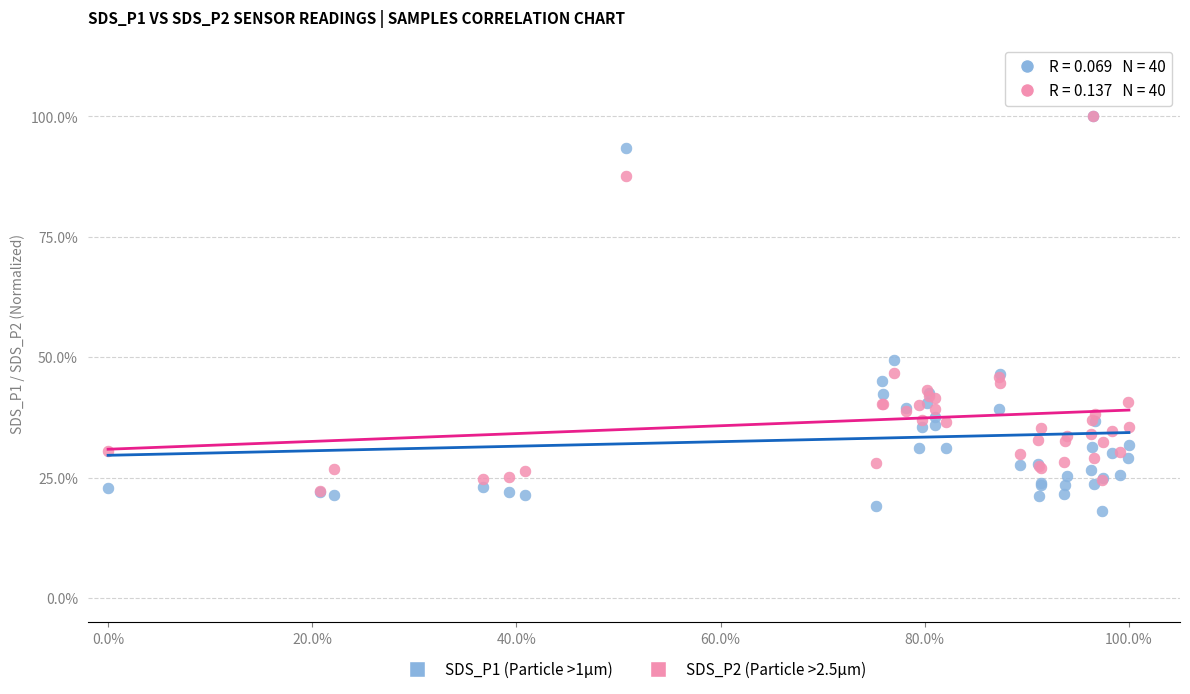

Which series has the largest Y range (max minus min)?

SDS_P1 (Particle >1µm)